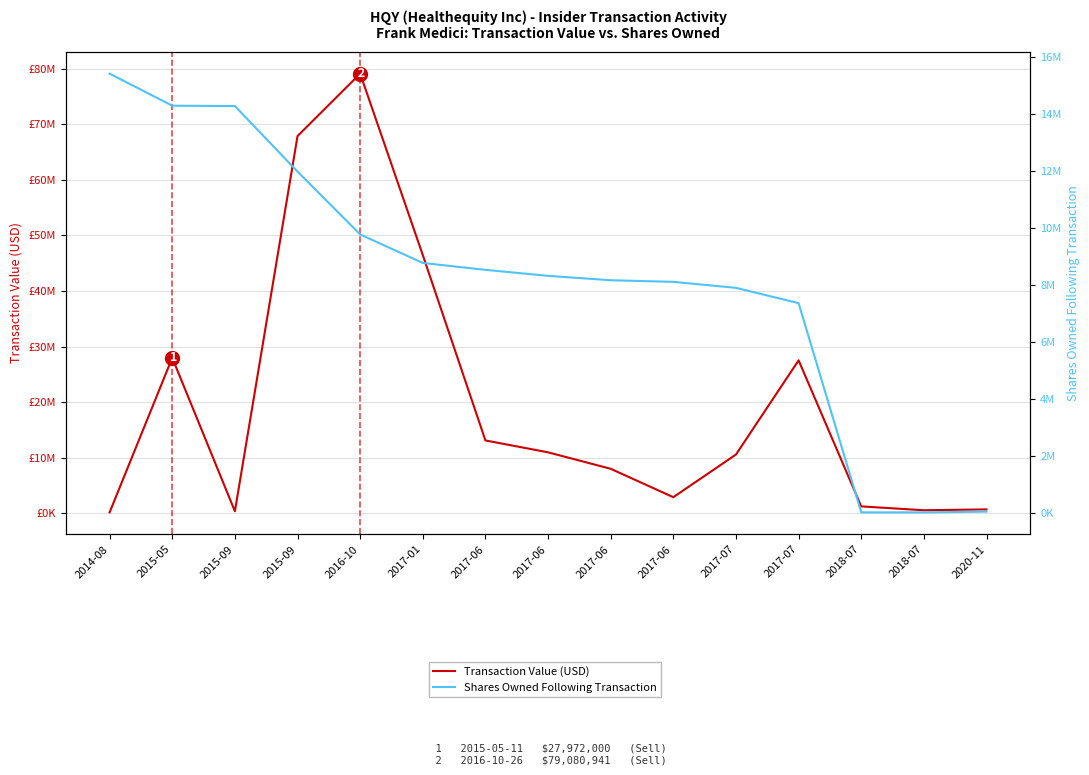

Does the chart display data point markers on the line(s)?

No